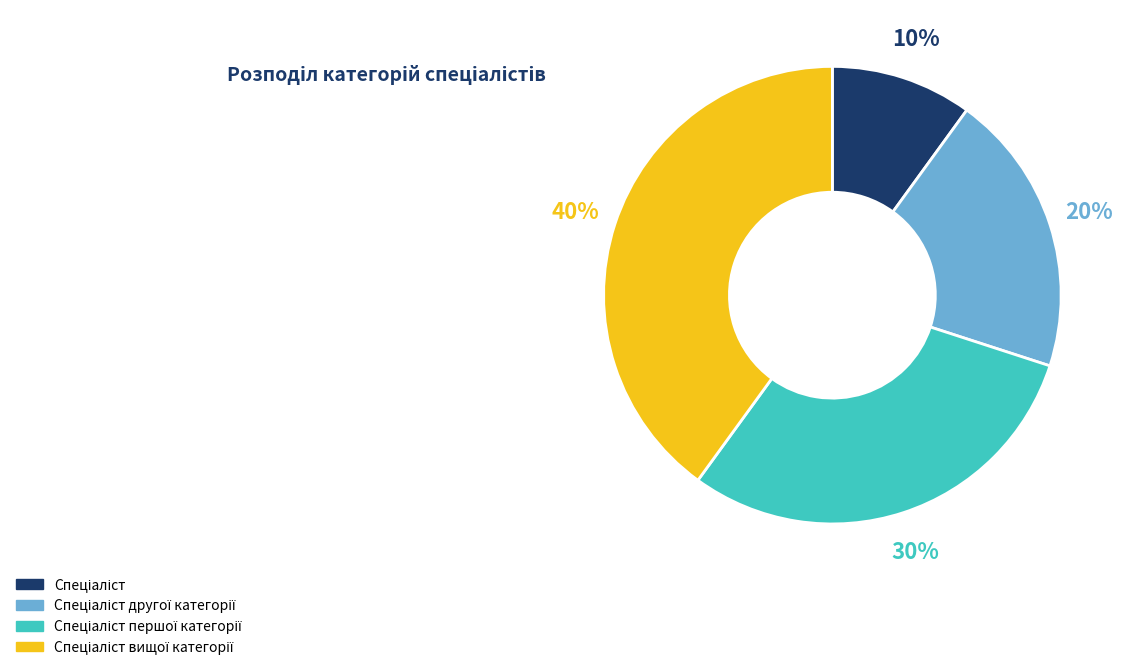

Is there a majority slice in this chart?

No